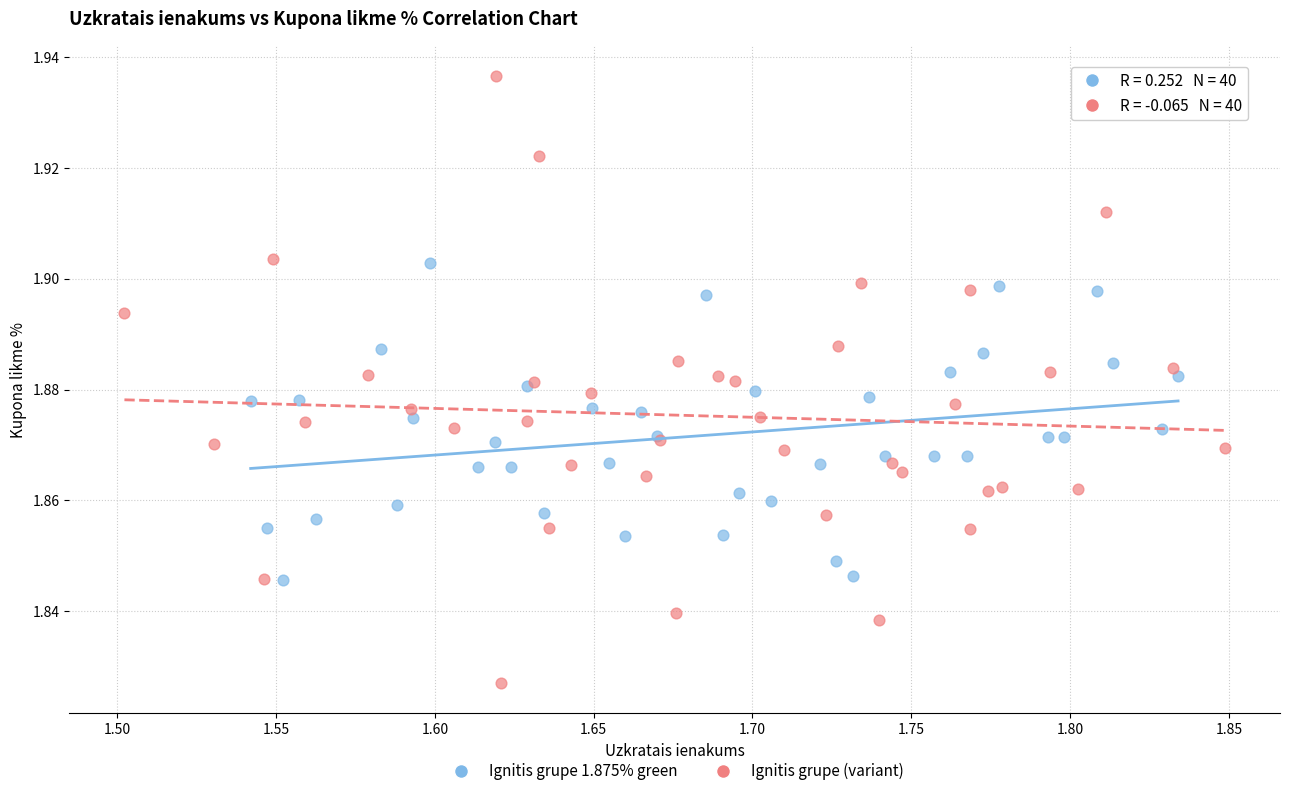

What are all the series names shown in the legend?

Ignitis grupe 1.875% green, Ignitis grupe (variant)